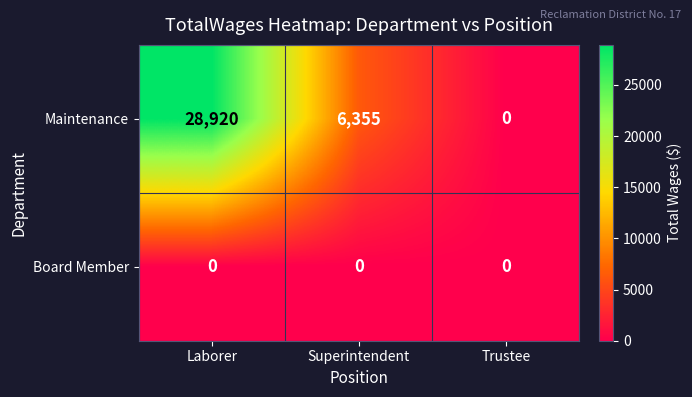

The value of Board Member at Superintendent is 0. True or false?

True